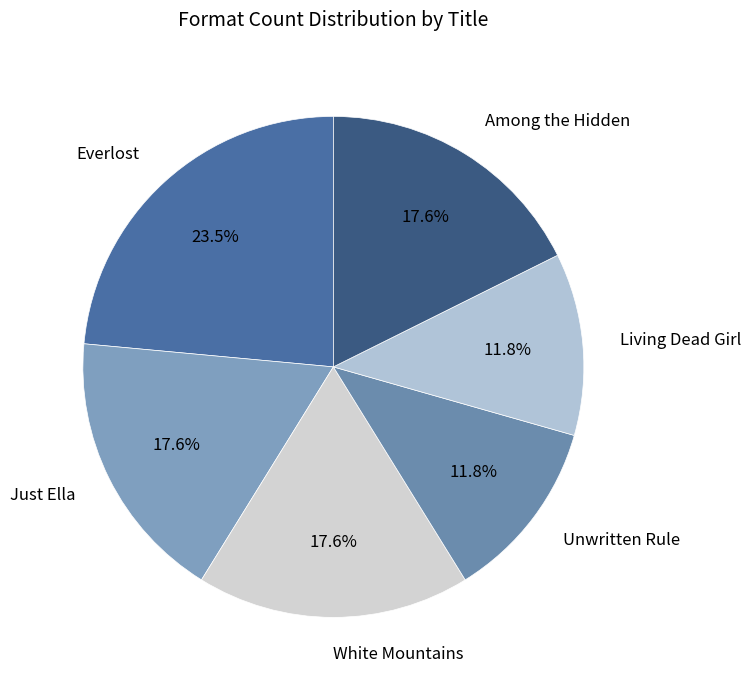

To the nearest percent, what is the difference between the largest and smallest slice percentages?

12%